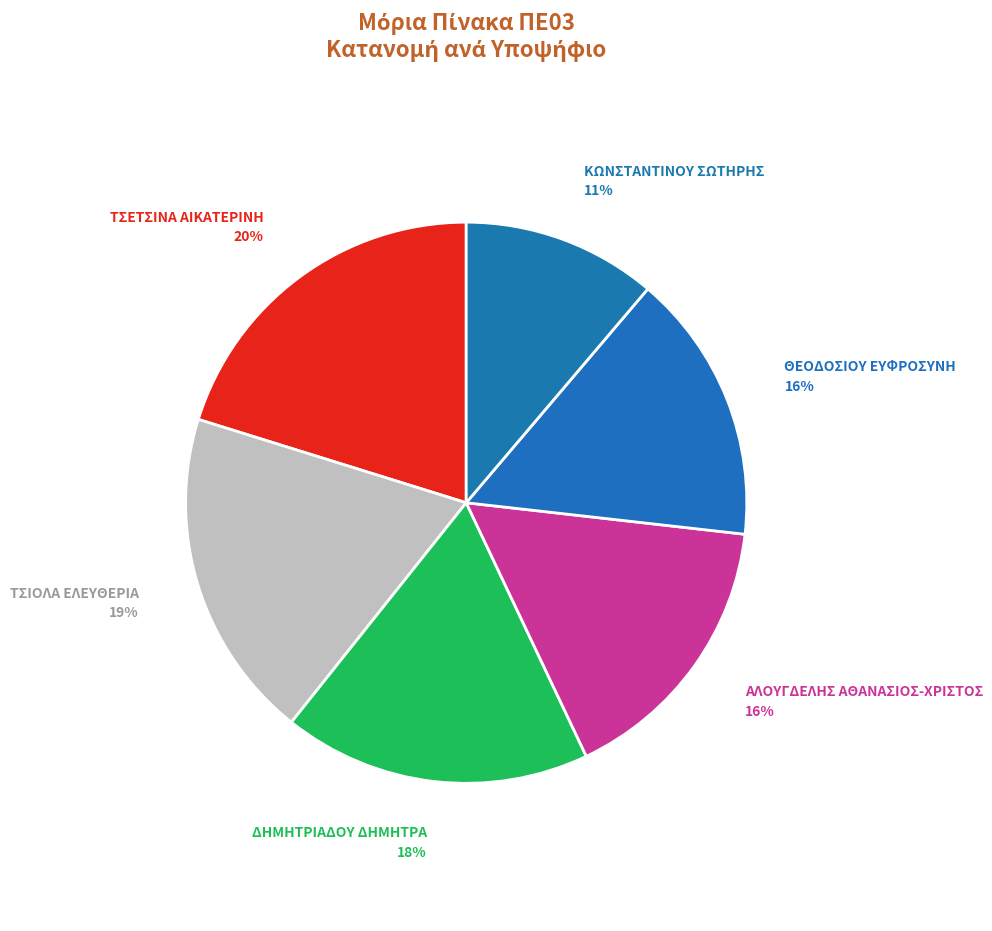

Is there a majority slice in this chart?

No